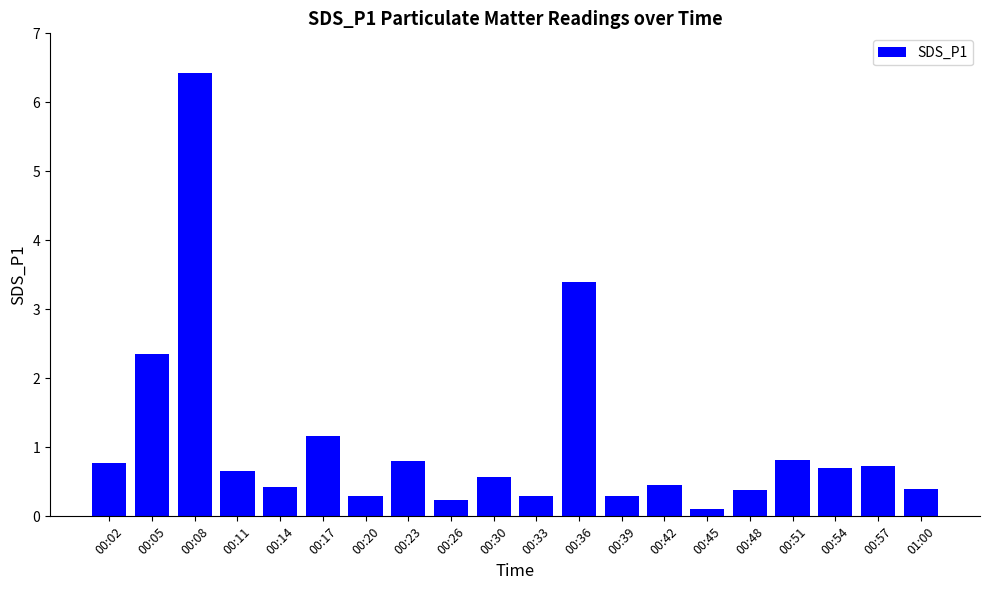

What is the change in value from 00:17 to 00:36?

+2.2